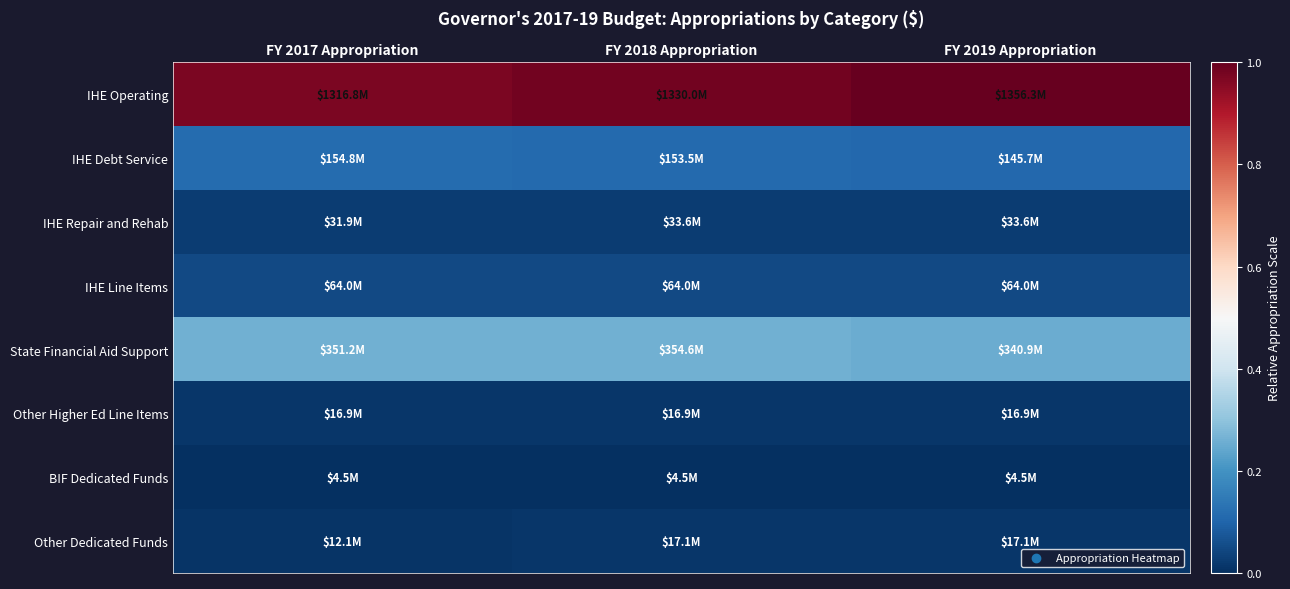

Between FY 2017 Appropriation and FY 2018 Appropriation, which is larger?

FY 2018 Appropriation